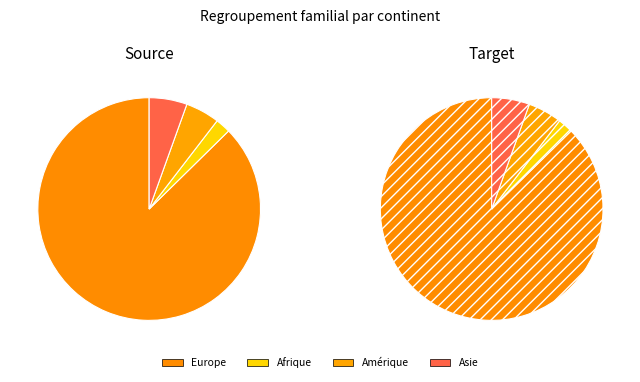

Which slice is the largest?

Europe